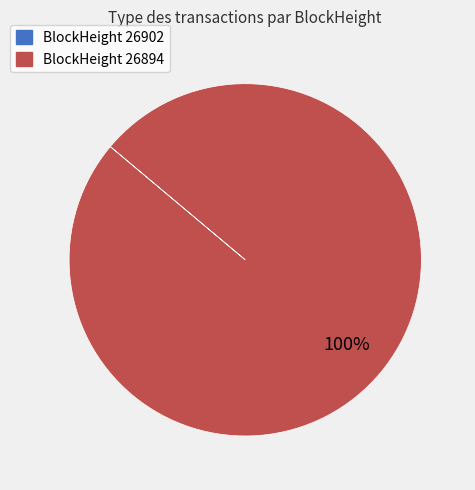

Does any single category account for the majority?

Yes